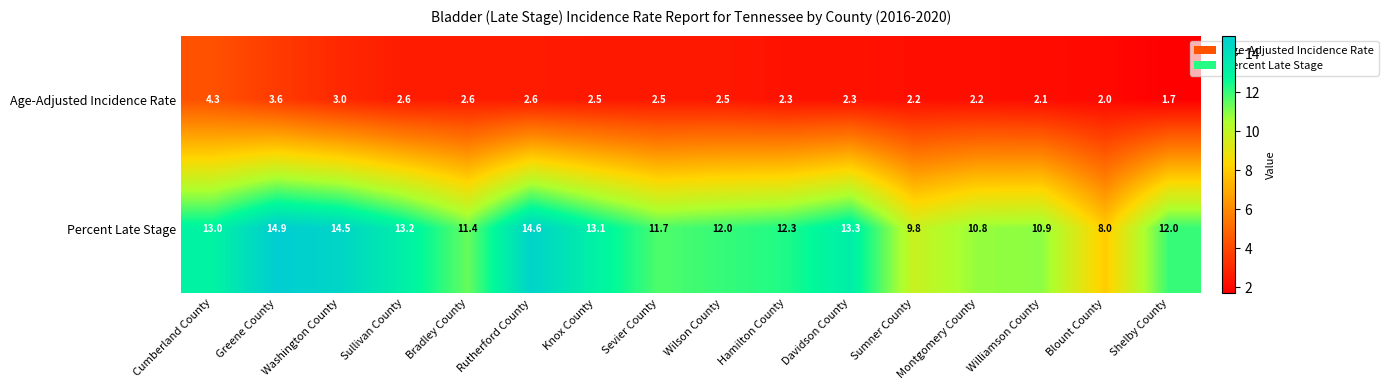

The Age-Adjusted Incidence Rate series shows 0.6 at Shelby County. True or false?

False